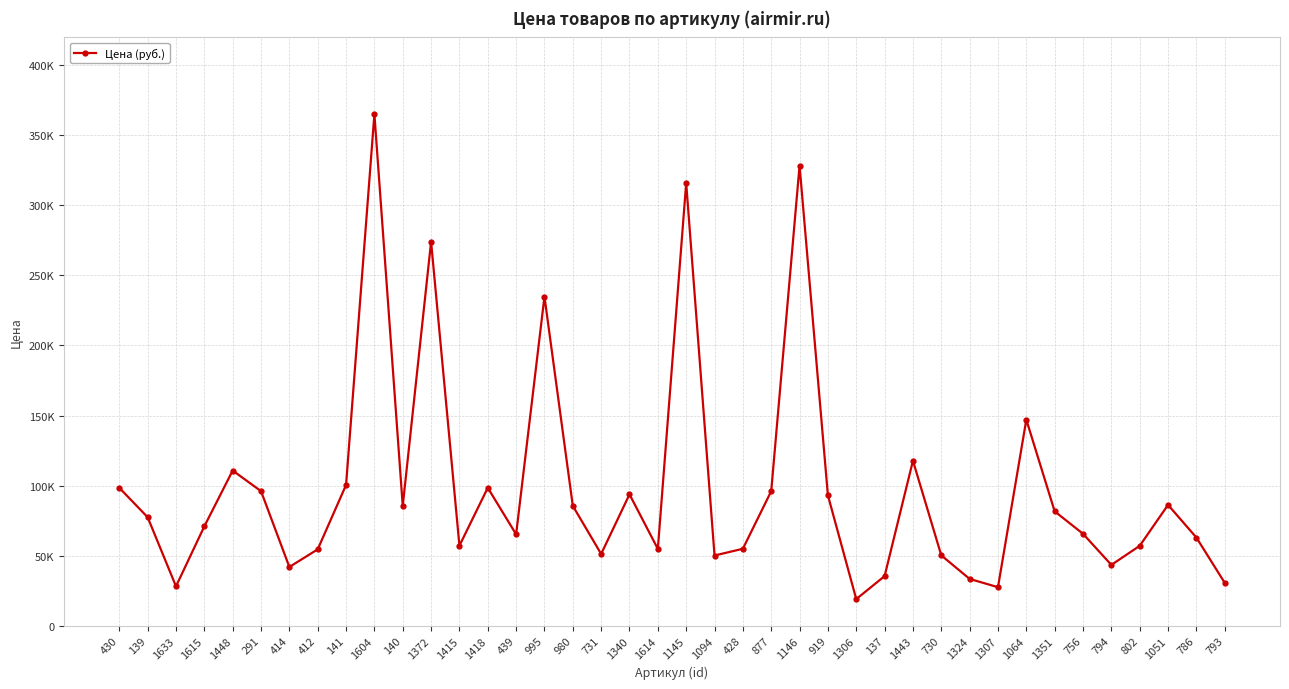

What is the maximum value shown in the chart?

365000